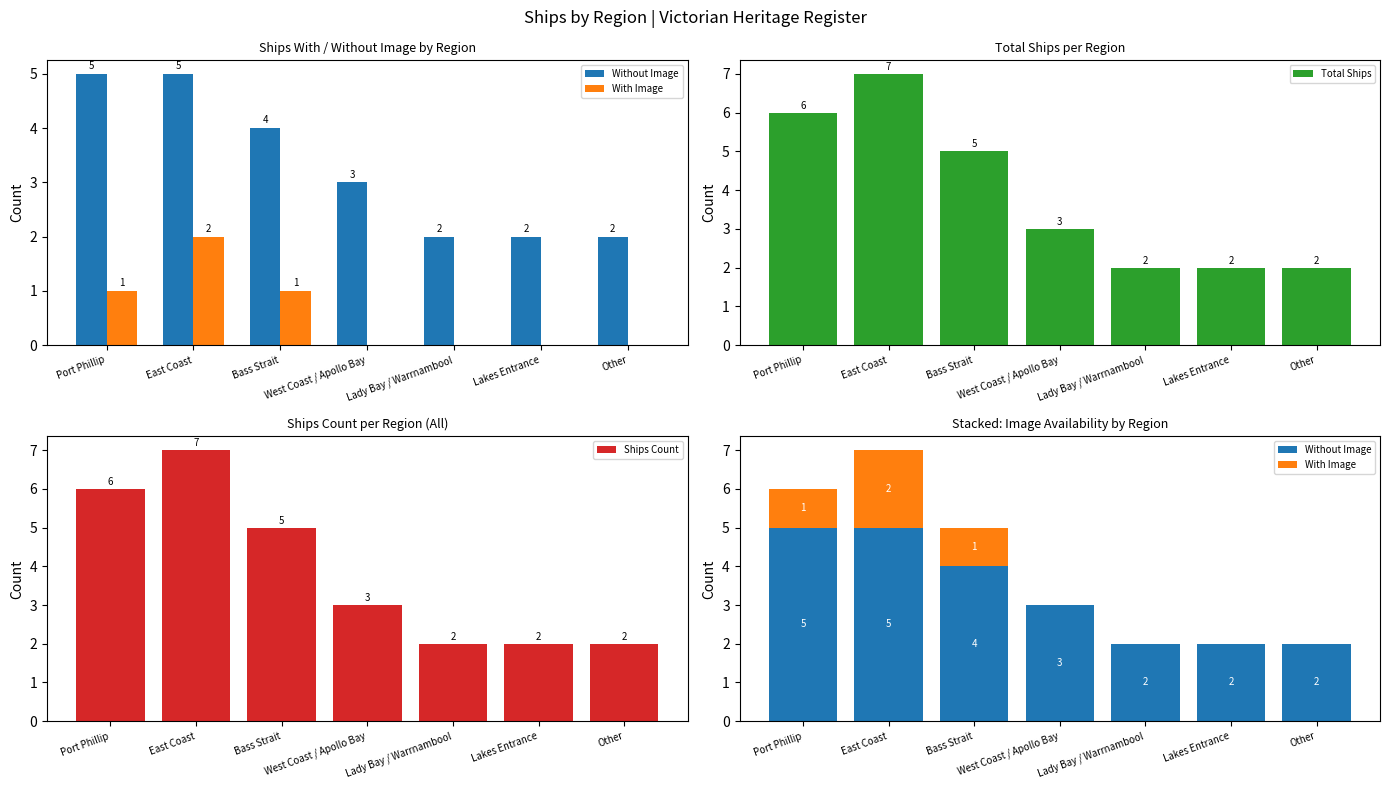

Rank the series at Lady Bay / Warrnambool from lowest to highest value.

With Image, Without Image, Total Ships, Ships Count